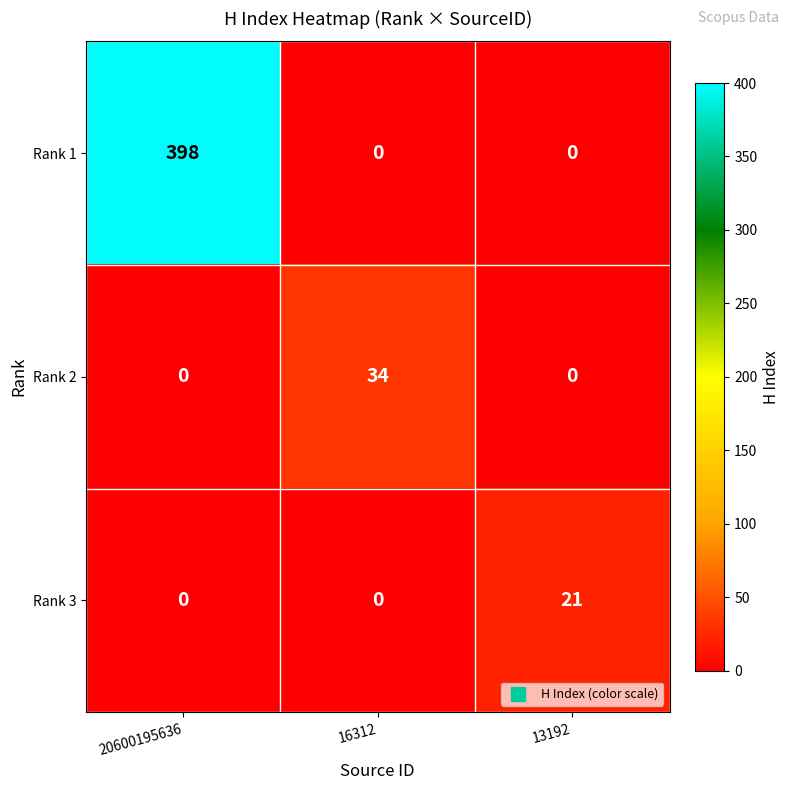

What is the sum of all Rank 2 values?

34